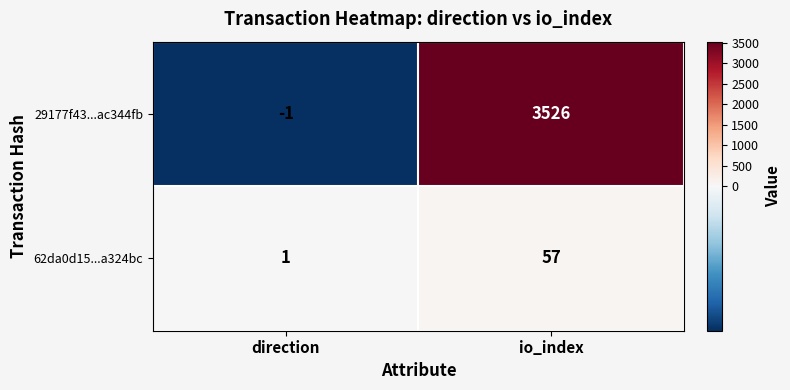

Which series changed the most between direction and io_index?

29177f43...ac344fb